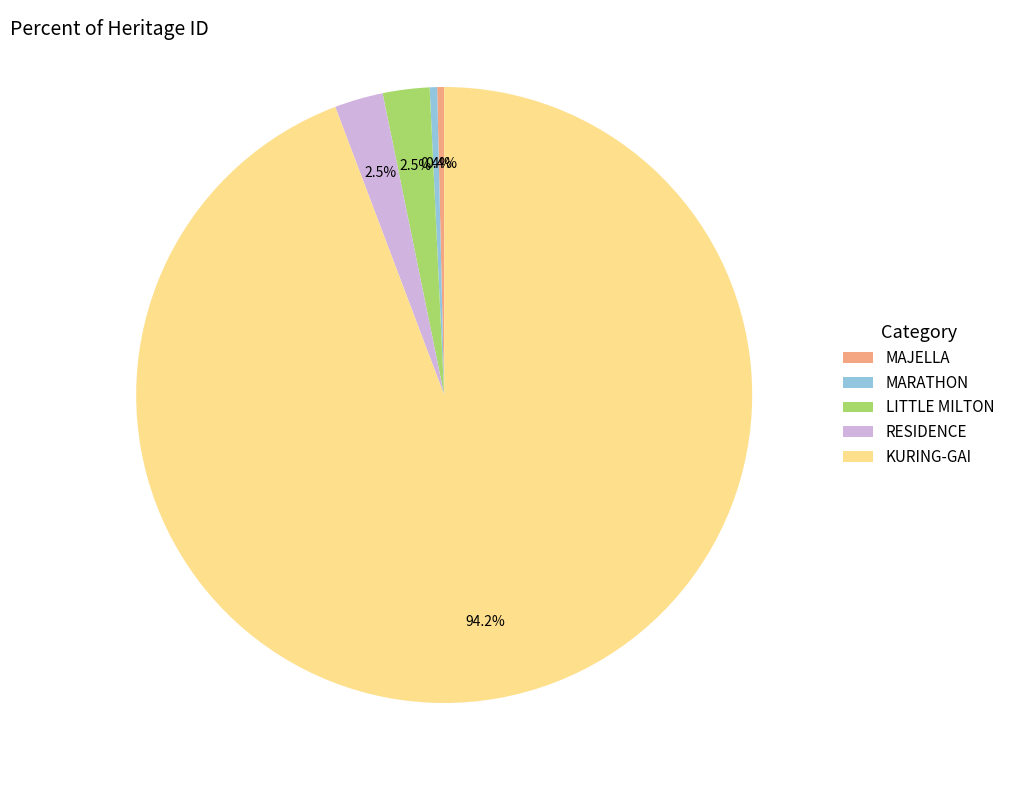

To the nearest percent, what percentage of the pie is KURING-GAI?

94%